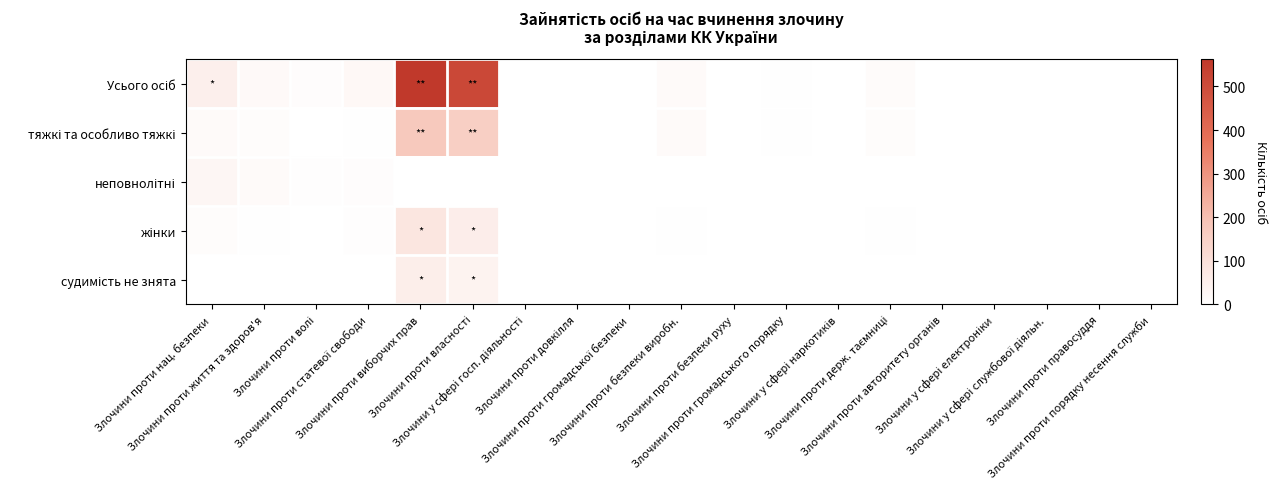

At Злочини у сфері наркотиків, list the series in order from smallest to largest.

неповнолітні, жінки, судимість не знята, Усього осіб, тяжкі та особливо тяжкі